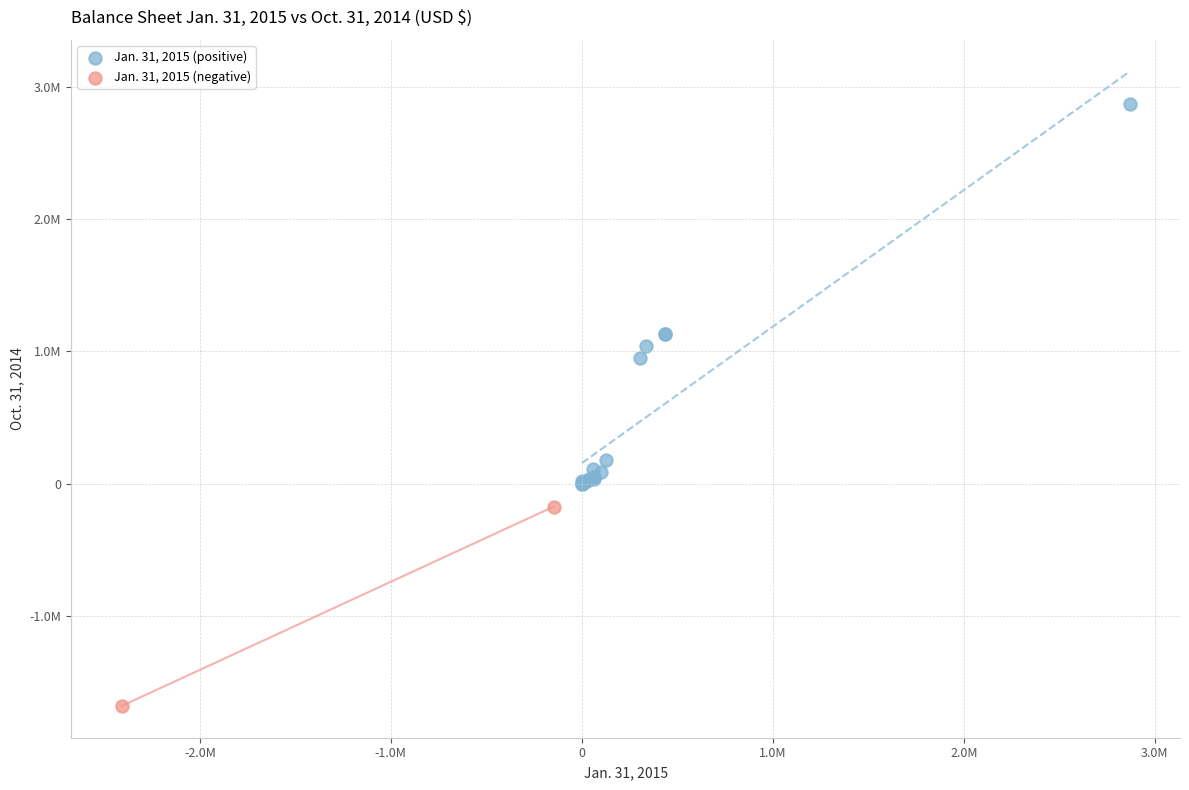

Which series reaches the minimum Y coordinate?

Jan. 31, 2015 (negative)